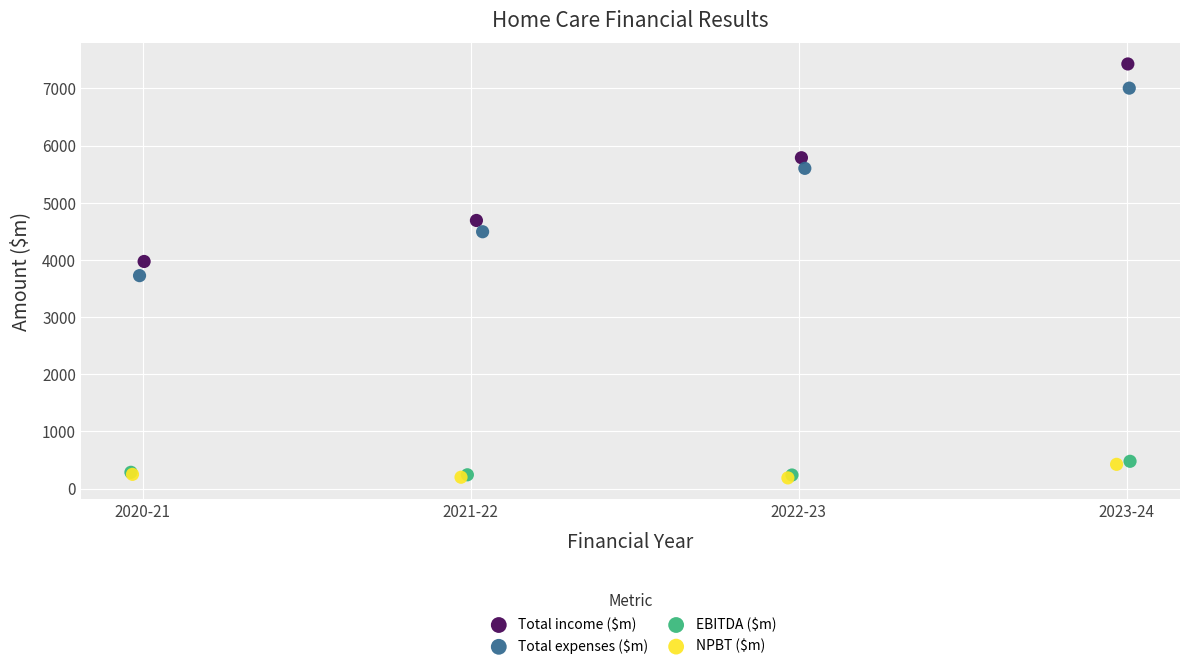

What are all the series names shown in the legend?

Total income ($m), Total expenses ($m), EBITDA ($m), NPBT ($m)